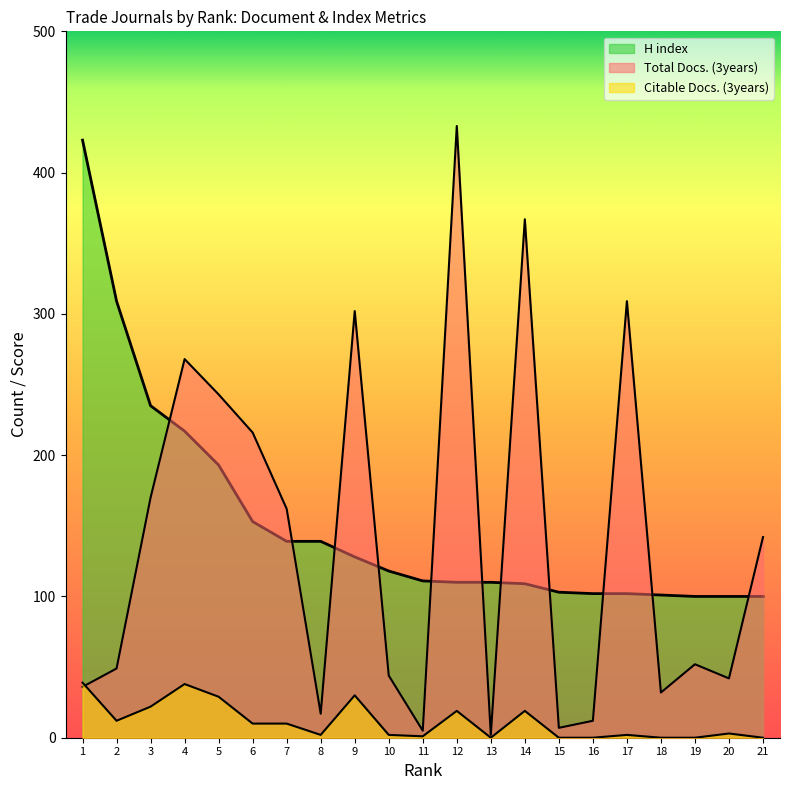

The value of Total Docs. (3years) at 14 is 367. True or false?

True